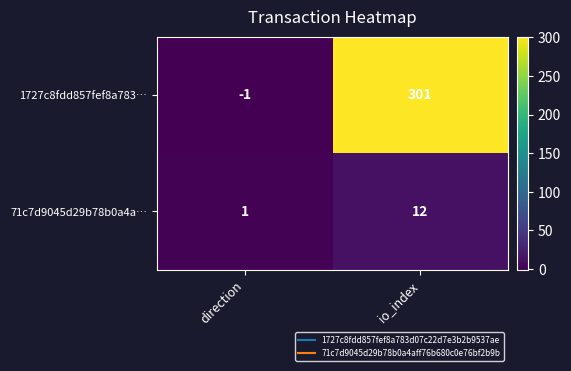

Reading right to left, transcribe all the data shown in this chart.

1727c8fdd857fef8a783…: io_index=301	direction=-1
71c7d9045d29b78b0a4a…: io_index=12	direction=1